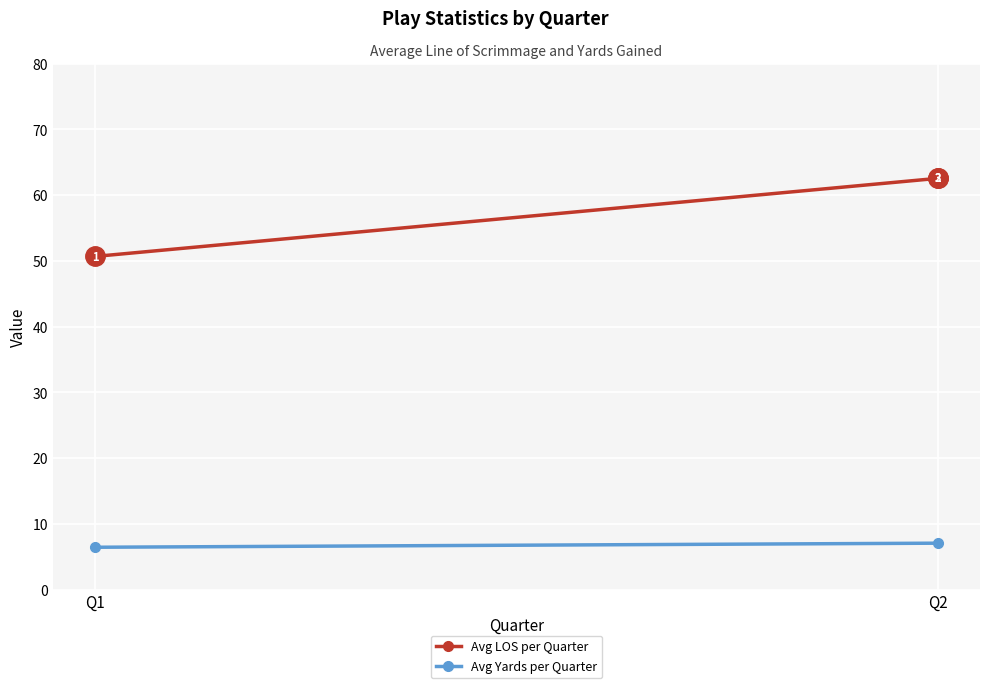

Between Q1 and Q2, which series saw the biggest shift?

Avg LOS per Quarter